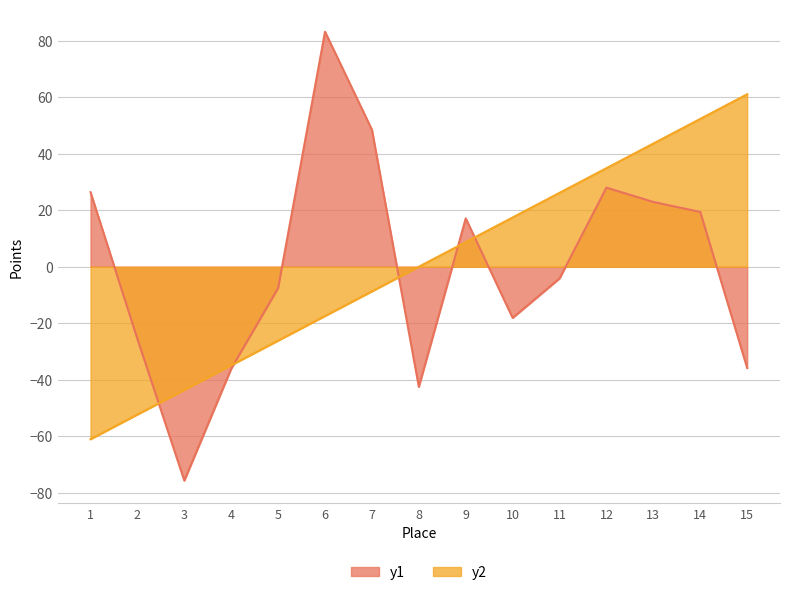

After their last crossing, which series has the higher values: Scored Points or Carried Points?

Scored Points